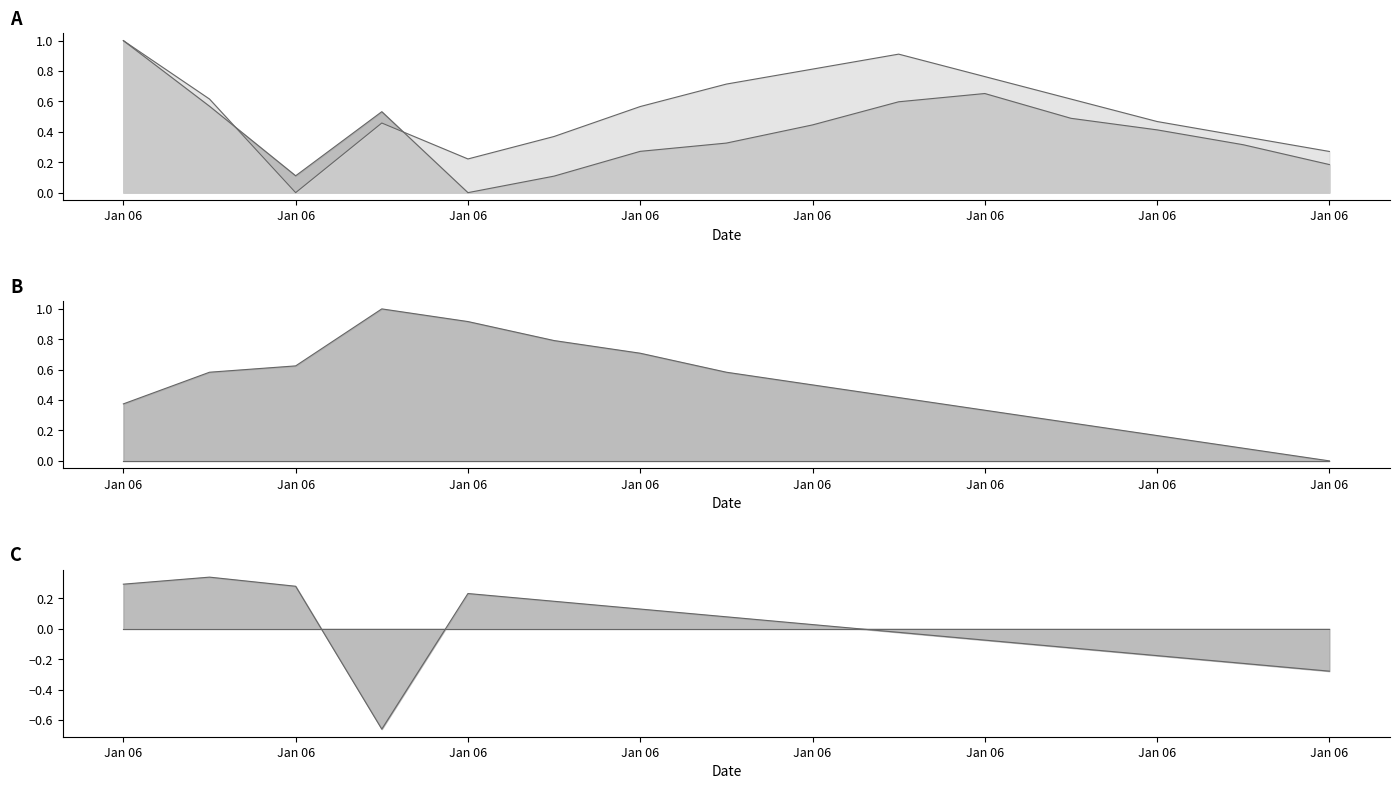

How many SDS_P1 values are between 0 and 1?

15